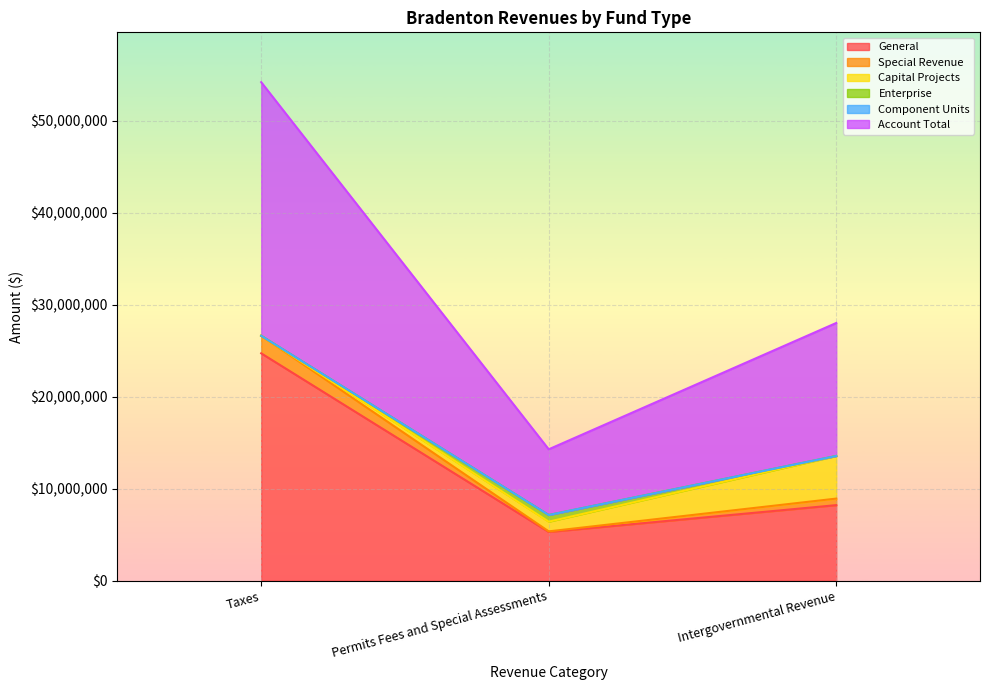

What is the label of the 2nd point from the right?

Permits Fees and Special Assessments